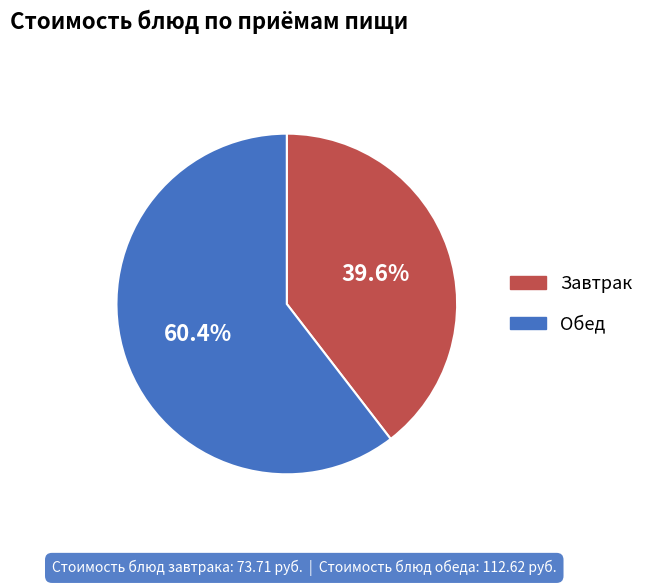

Is there a majority slice in this chart?

Yes